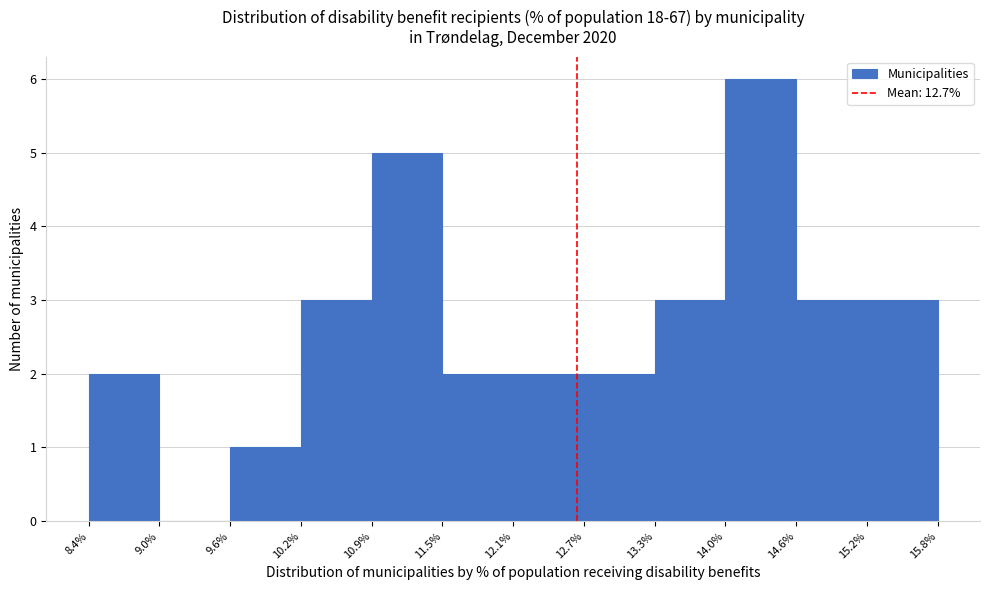

Reading left to right, transcribe this chart: for each bar, give the range it covers on the x-axis and its height. The values are not printed on the chart, so give them approximately, as read against the axis.

8.4% to 9.0%: 2
9.0% to 9.6%: 0
9.6% to 10.2%: 1
10.2% to 10.9%: 3
10.9% to 11.5%: 5
11.5% to 12.1%: 2
12.1% to 12.7%: 2
12.7% to 13.3%: 2
13.3% to 14.0%: 3
14.0% to 14.6%: 6
14.6% to 15.2%: 3
15.2% to 15.8%: 3